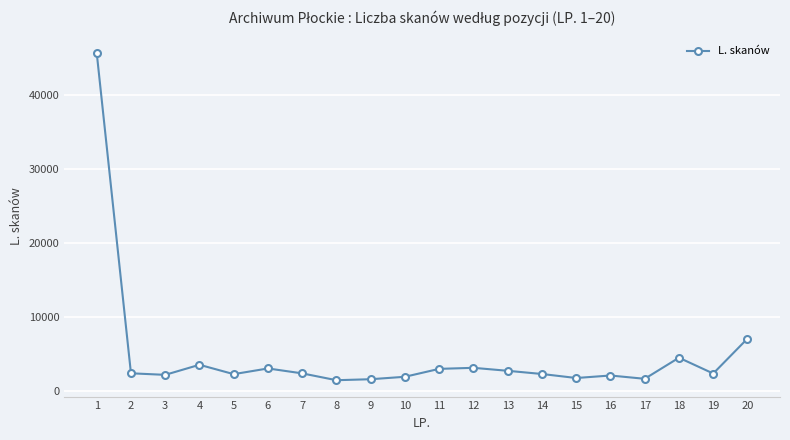

What is the average value?

4850